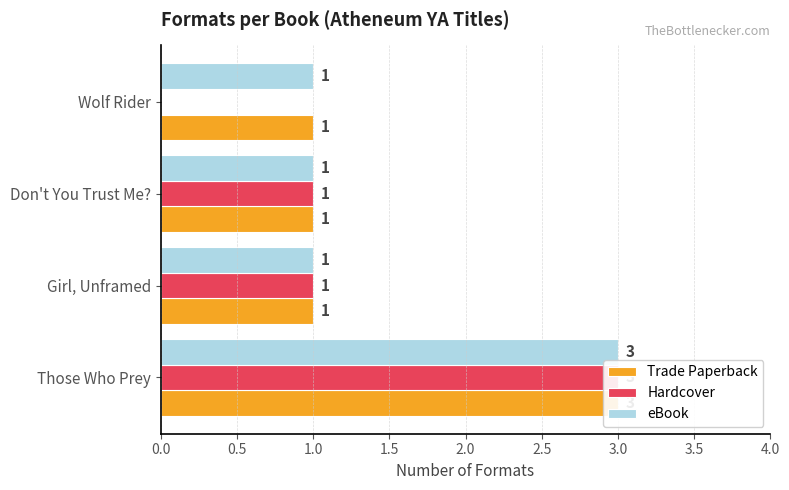

What is the greatest value displayed?

3